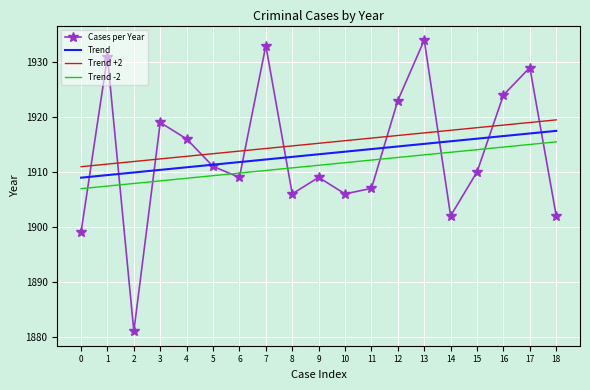

Read the Trend +2 value at 6.

1913.8